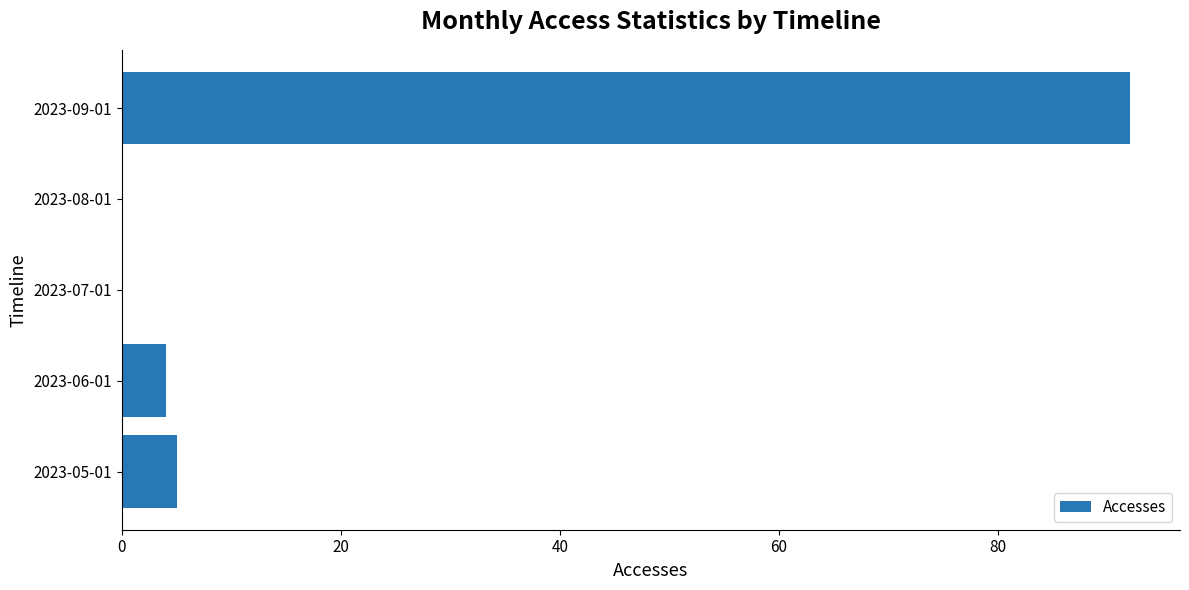

Does the chart contain stacked bars?

No